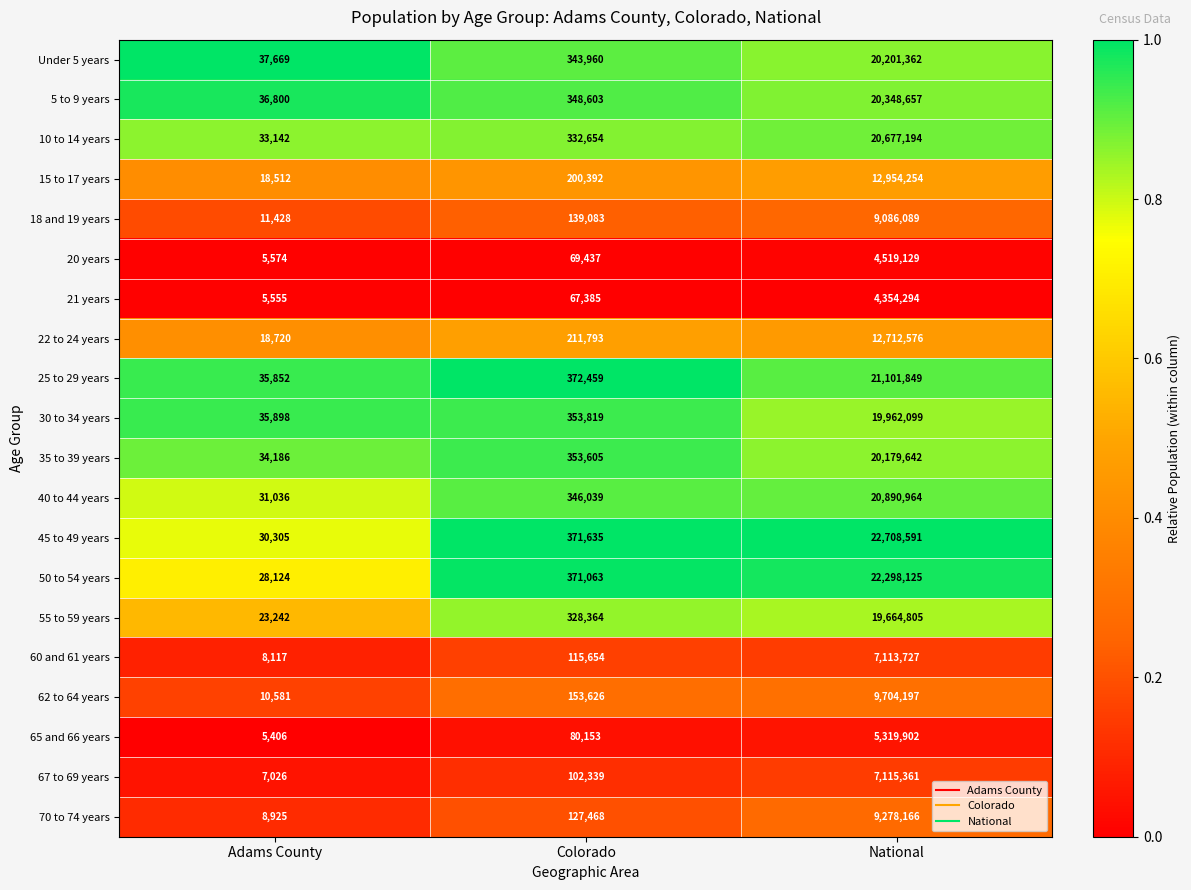

List the series in order of their peak value, highest first.

45 to 49 years, 50 to 54 years, 25 to 29 years, 40 to 44 years, 10 to 14 years, 5 to 9 years, Under 5 years, 35 to 39 years, 30 to 34 years, 55 to 59 years, 15 to 17 years, 22 to 24 years, 62 to 64 years, 70 to 74 years, 18 and 19 years, 67 to 69 years, 60 and 61 years, 65 and 66 years, 20 years, 21 years